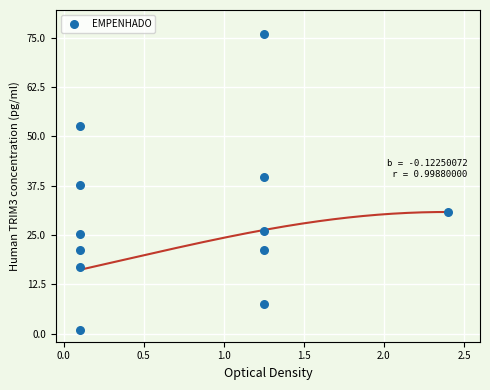

What is the range of X values (max minus min)?

2.3